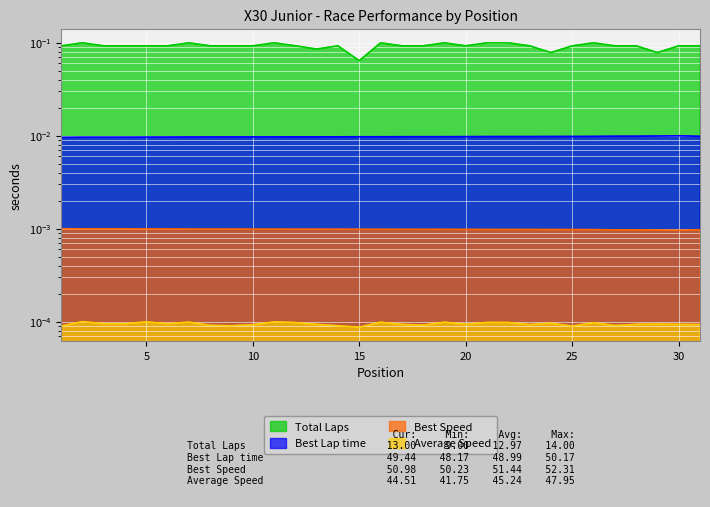

Rank the series at Turner Brown from lowest to highest value.

Average Speed, Best Speed, Best Lap time, Total Laps